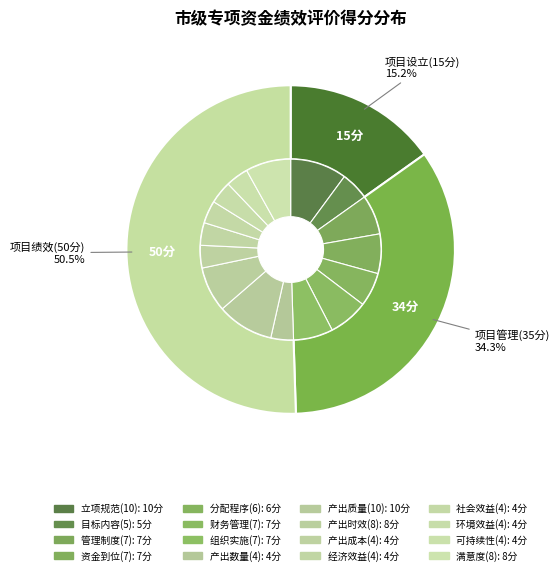

Does 分配程序(6) represent more than half of the total?

No